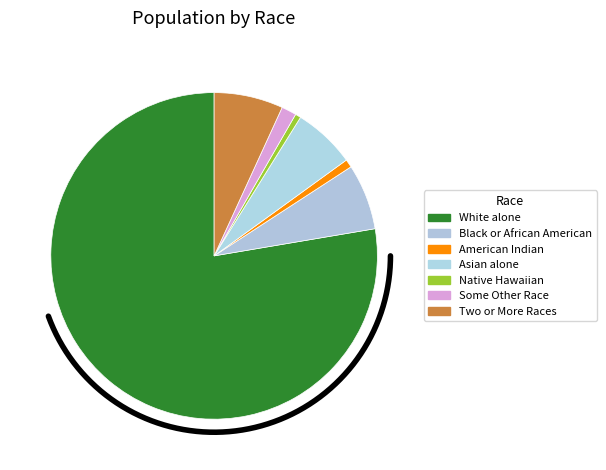

To the nearest percent, what portion does Native Hawaiian and Other Pacific represent?

1%